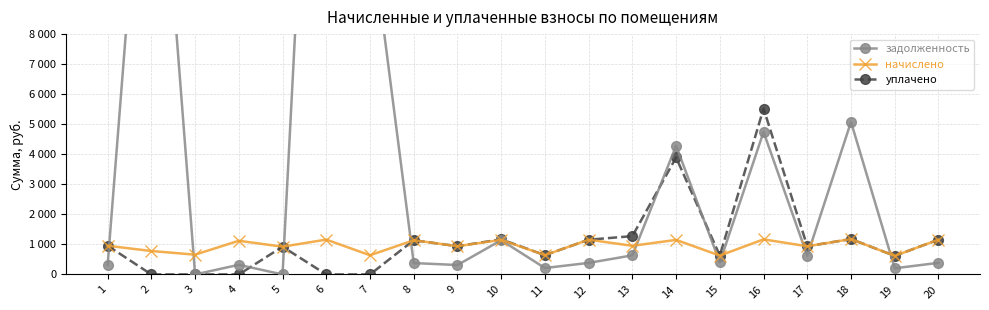

Rank the categories by задолженность value from highest to lowest.

6, 2, 7, 18, 16, 14, 10, 13, 17, 15, 20, 12, 8, 4, 1, 9, 11, 19, 5, 3